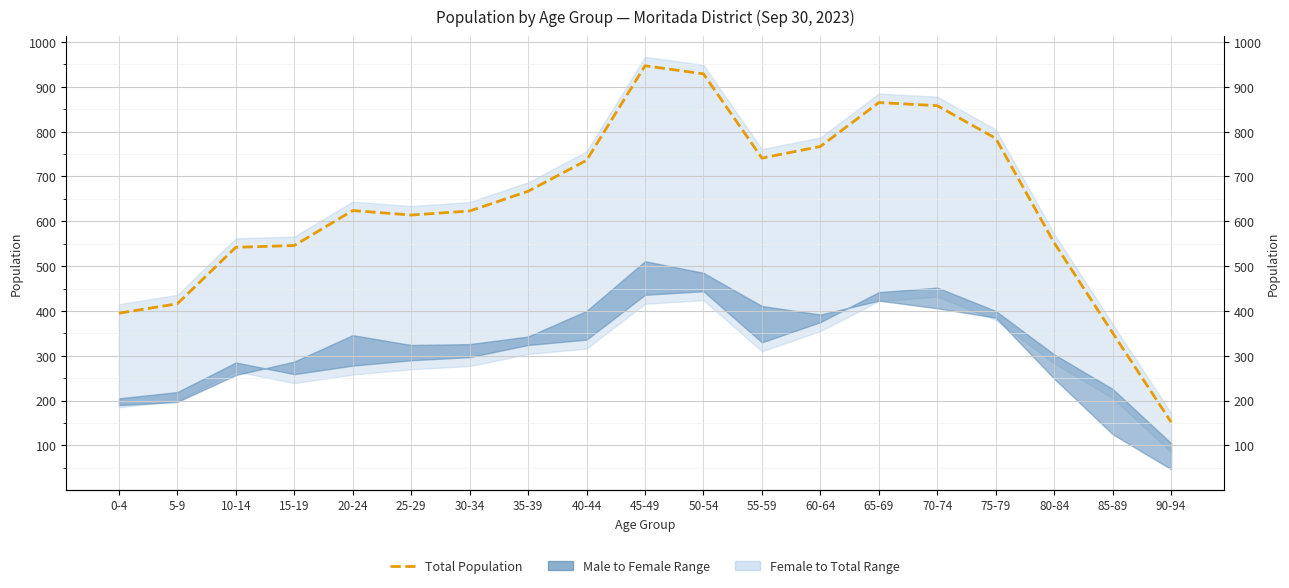

Reading right to left, what are all the values shown in this chart?

152	351	552	785	858	865	767	741	929	947	736	667	623	614	624	546	542	416	395